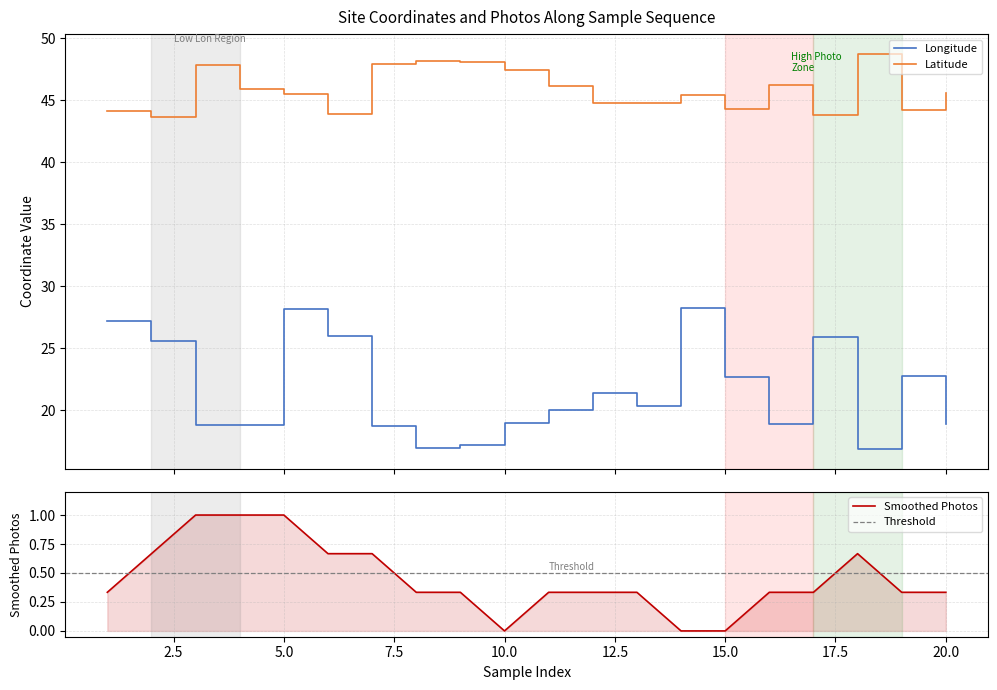

At how many categories does at least one series exceed 35?

20